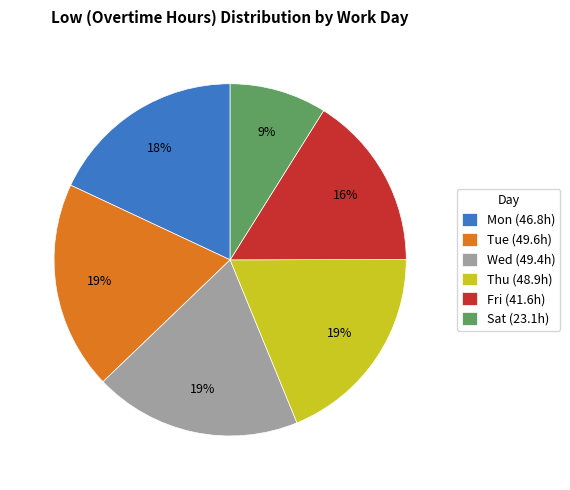

What is the smallest slice in the pie chart?

Sat (23.1h)